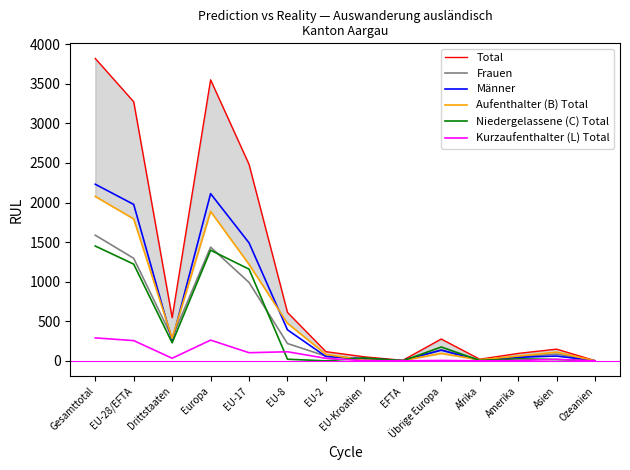

What are all the series names shown in the legend?

Total, Frauen, Männer, Aufenthalter (B) Total, Niedergelassene (C) Total, Kurzaufenthalter (L) Total